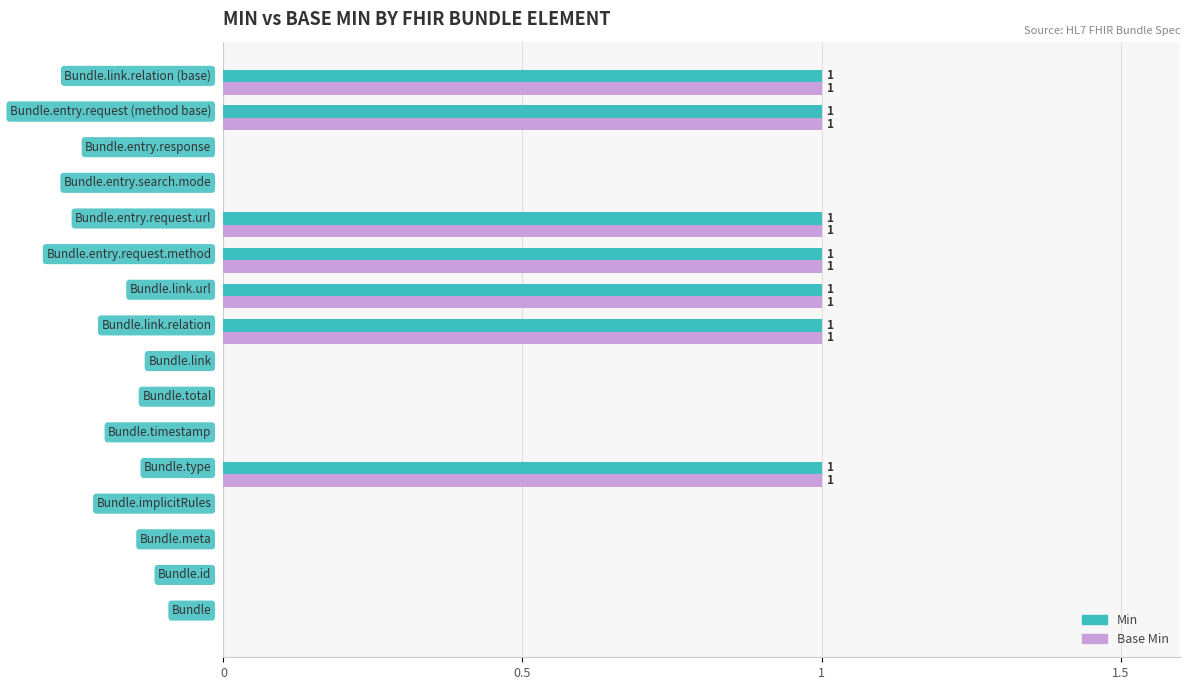

How many distinct data groups are displayed?

2